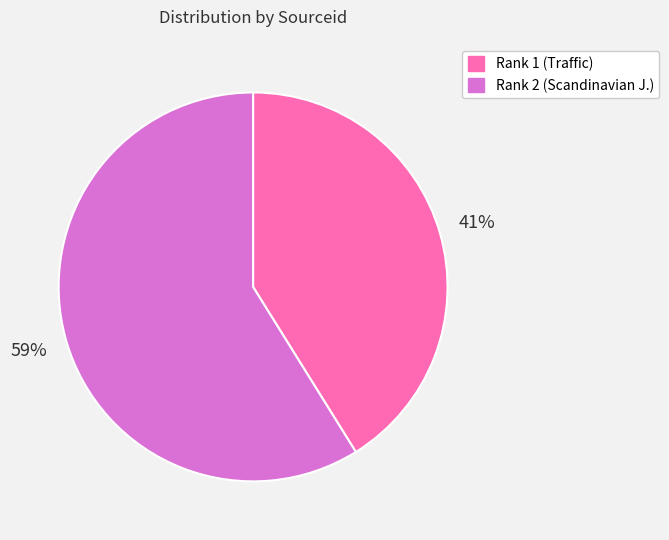

Is it true that Rank 2 is 73% of the pie?

False